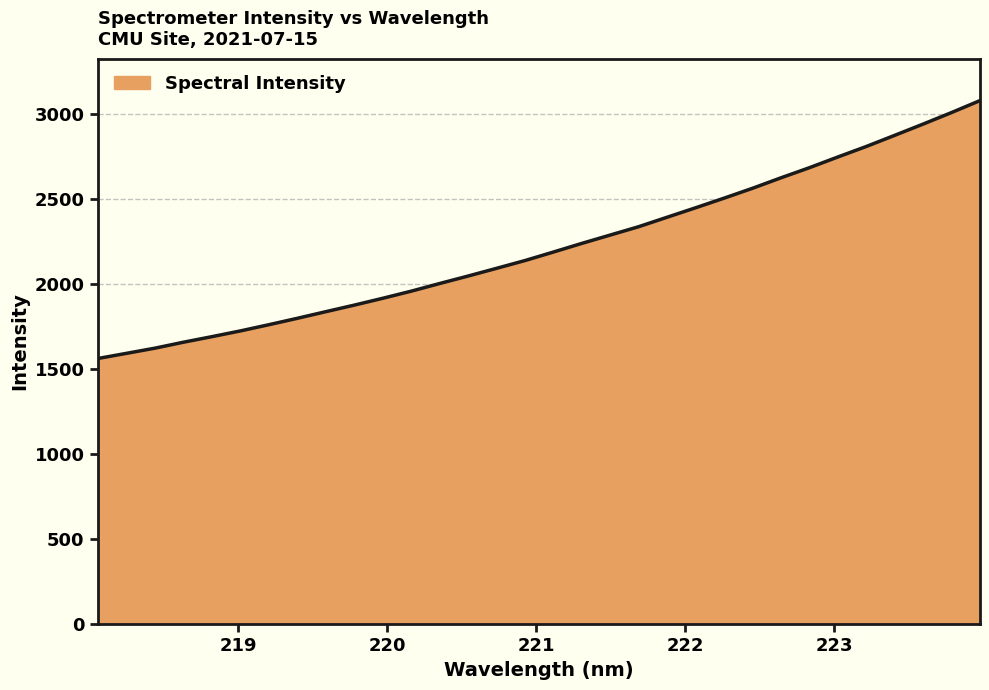

What is the minimum value shown in the chart?

1562.9